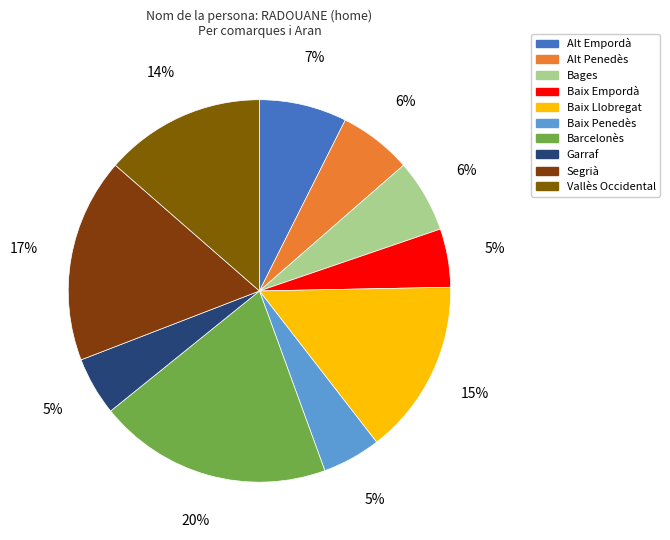

To the nearest percent, what is the difference between the largest and smallest slice percentages?

15%